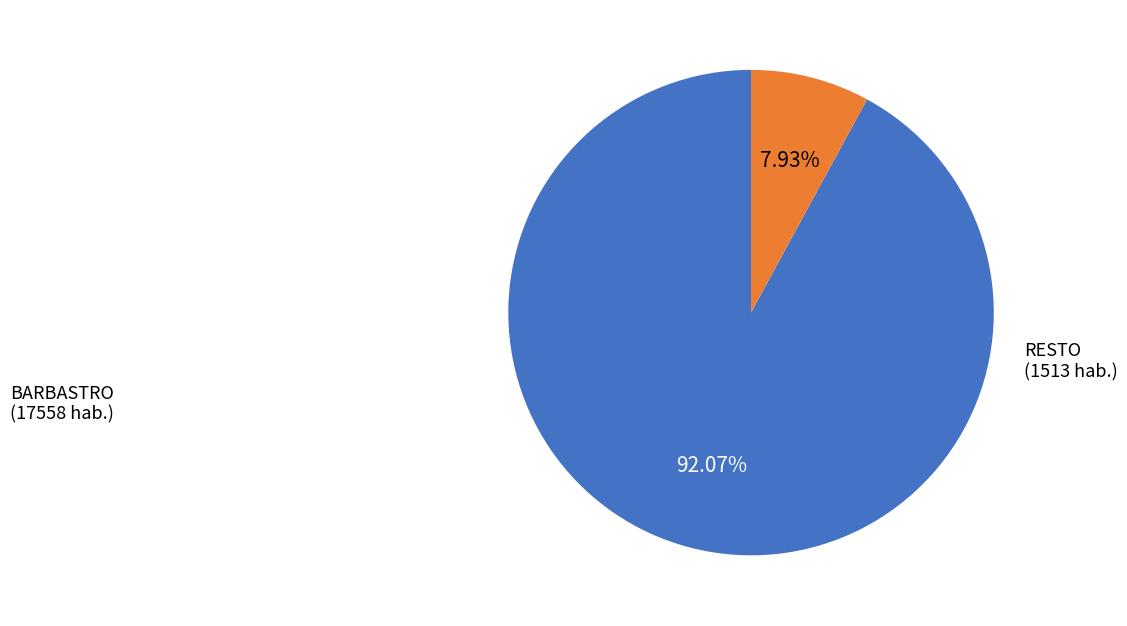

Is there a majority slice in this chart?

Yes